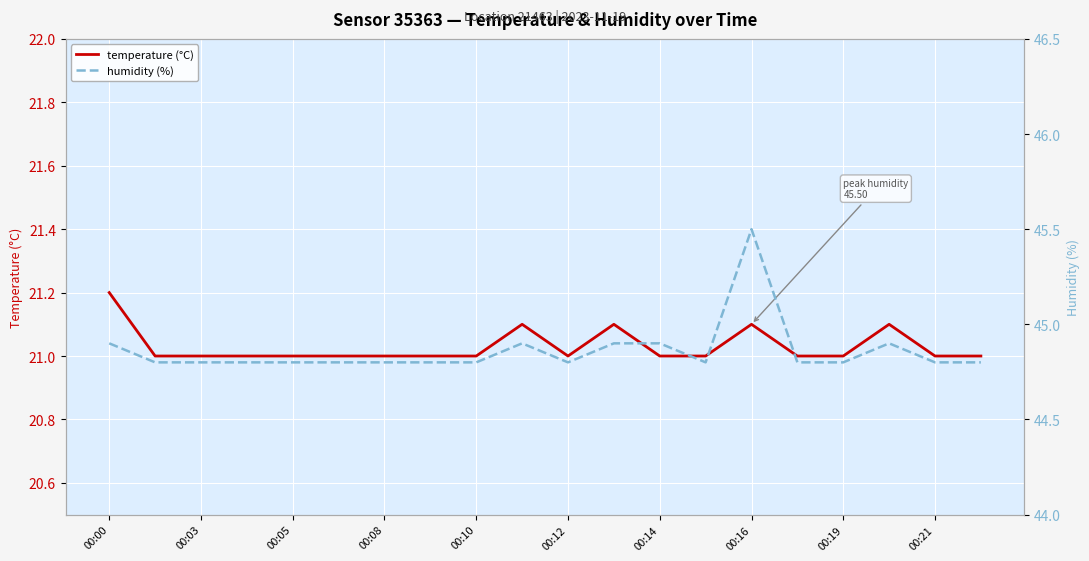

What is the value of the temperature (°C) point at the 18th from the left?

21.1